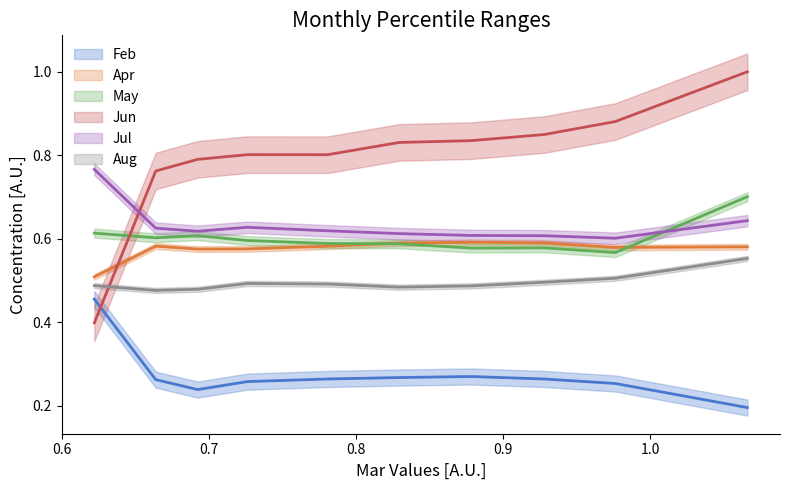

Rank the series by their maximum value, from lowest to highest.

Feb, Aug, Apr, May, Jul, Jun